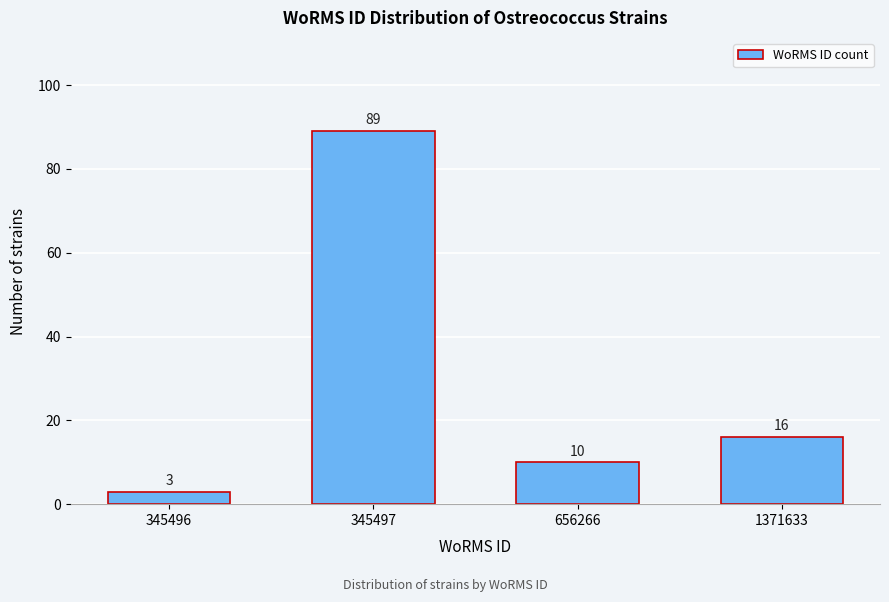

Reading left to right, what are all the values shown in this chart?

345496=3	345497=89	656266=10	1371633=16